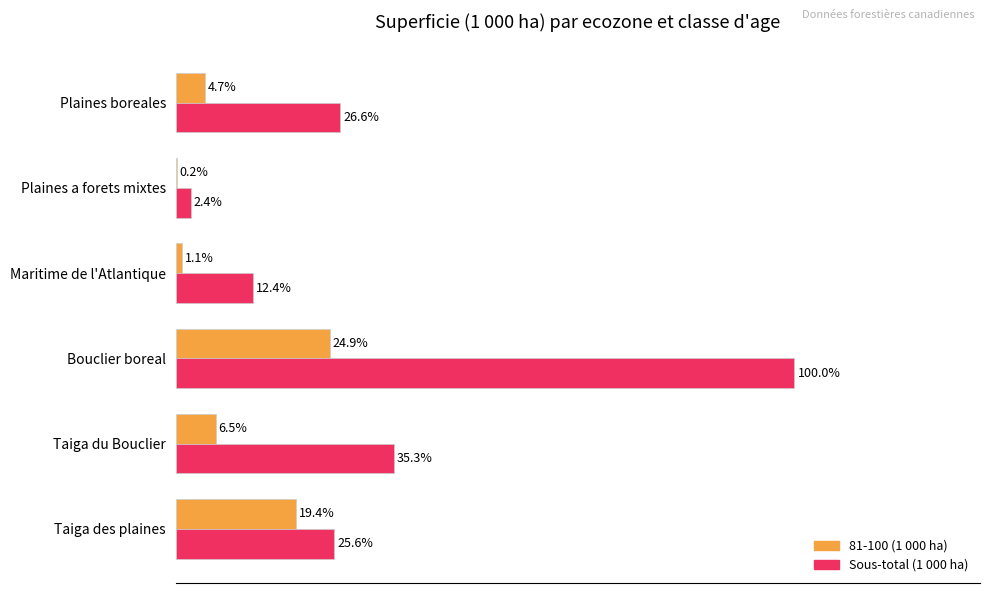

At which category is the sum across all series the highest?

Bouclier boreal